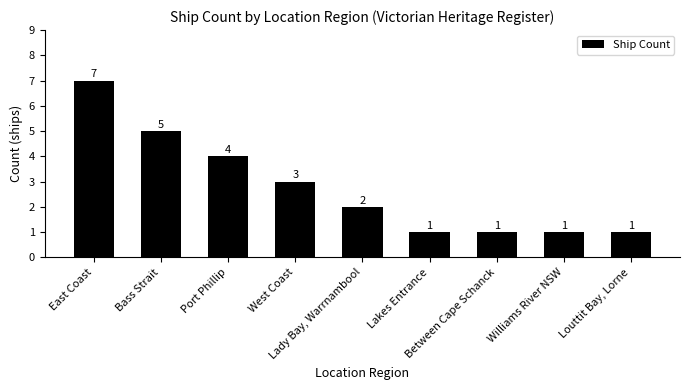

What is the sum of all values?

25